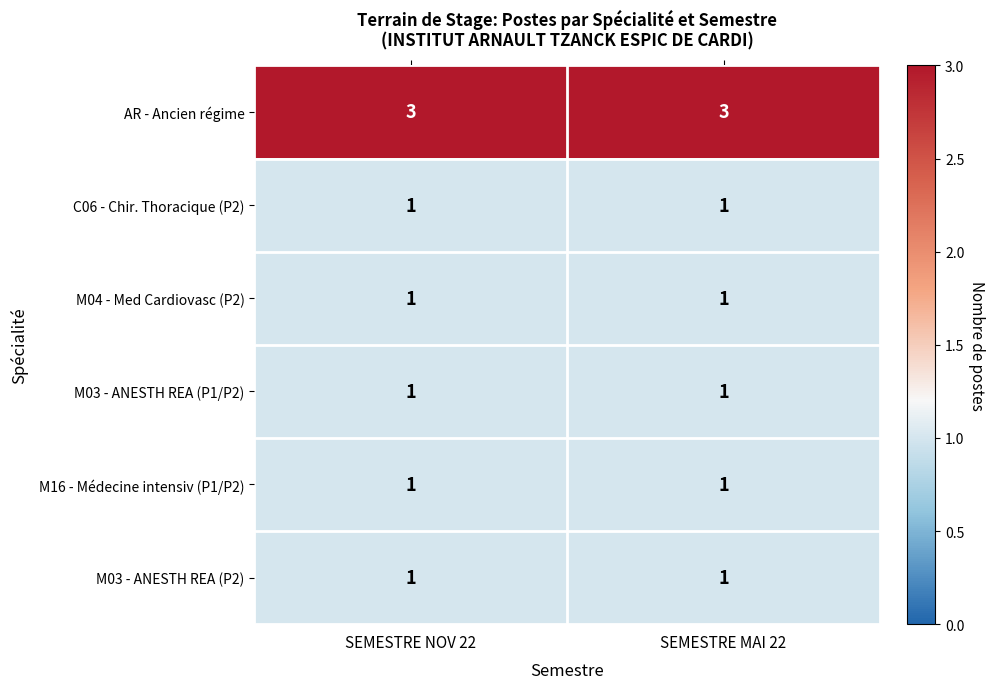

The value of AR - Ancien régime at SEMESTRE MAI 22 is 3. True or false?

True